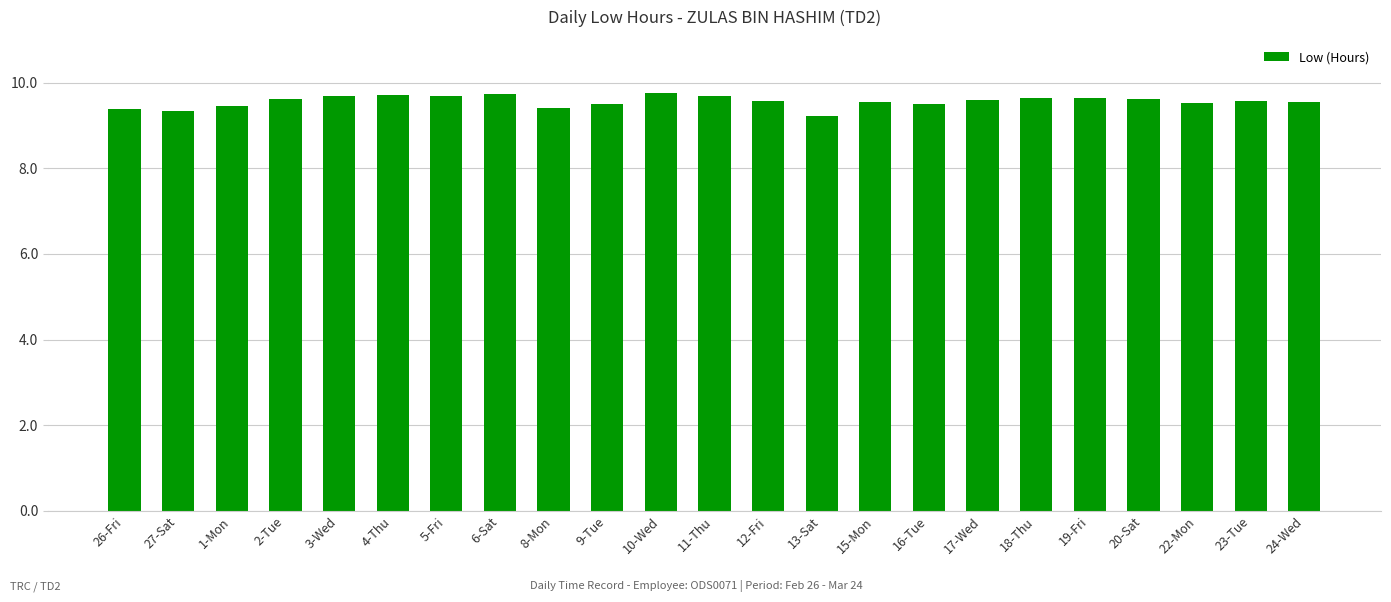

What is the minimum value shown in the chart?

9.2